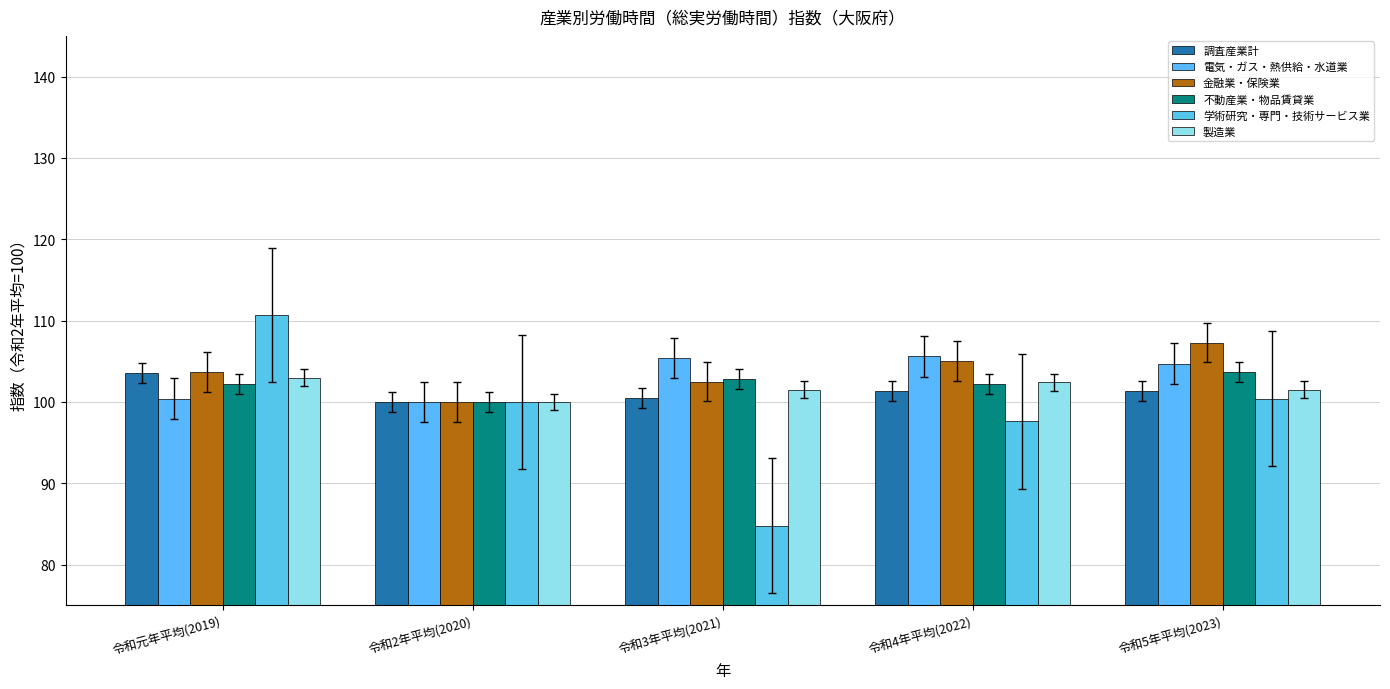

What is the value of the 製造業 bar at the 2nd from the left?

100.0